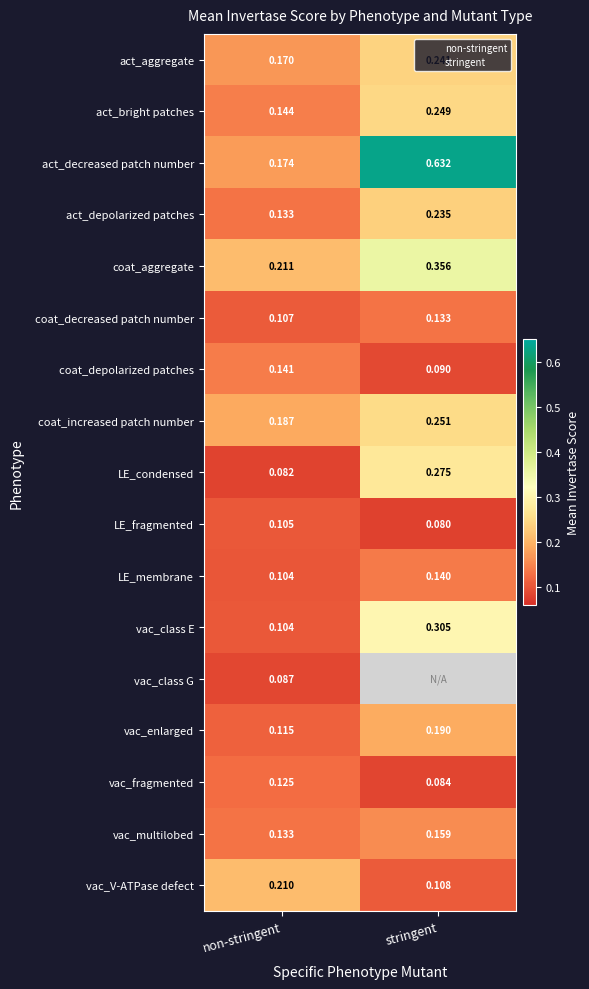

What is the average value of the act_aggregate series?

0.2